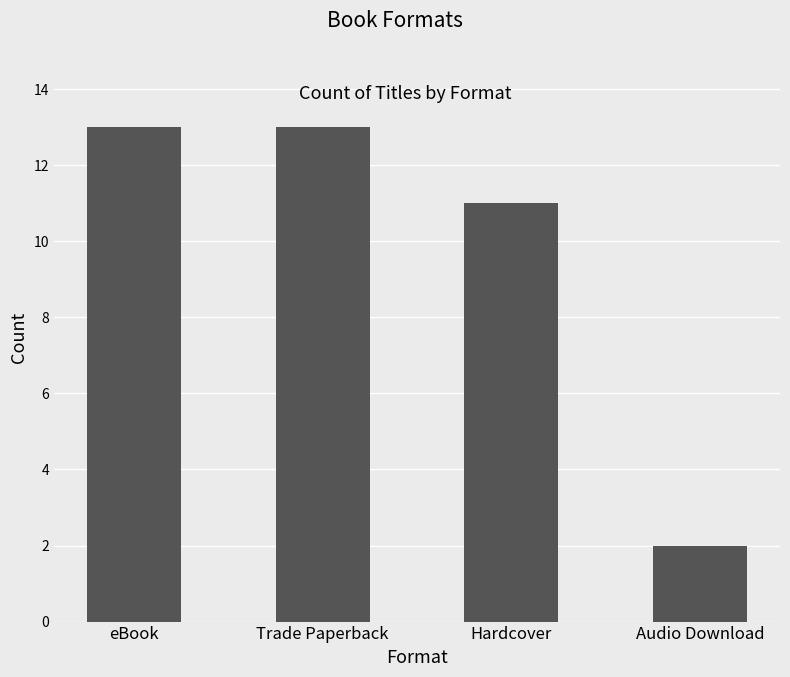

What is the minimum value shown in the chart?

2